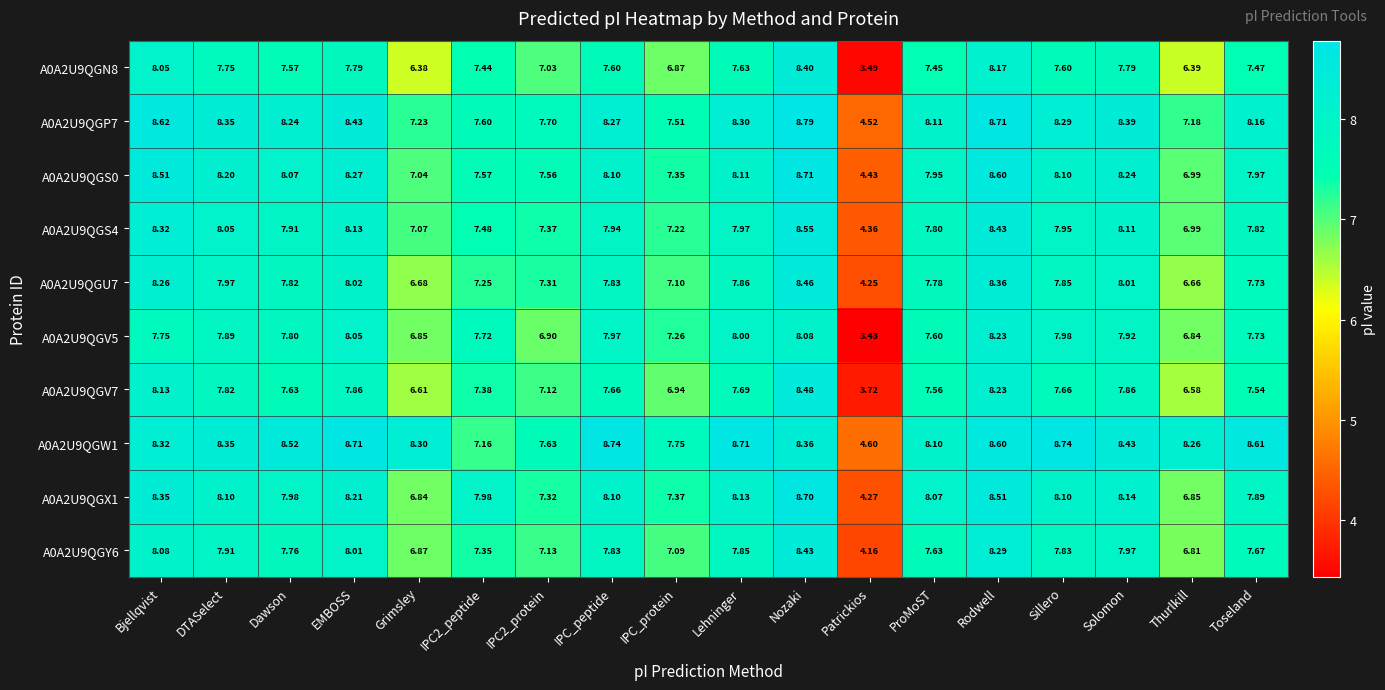

What is the minimum value shown in the chart?

3.4